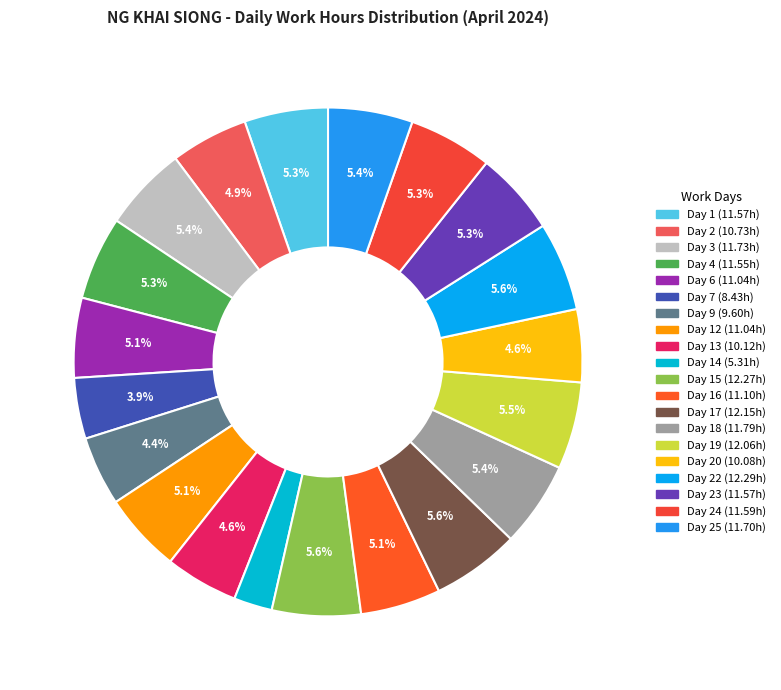

Rank the categories by value from lowest to highest.

Day 14, Day 7, Day 9, Day 20, Day 13, Day 2, Day 6, Day 12, Day 16, Day 4, Day 1, Day 23, Day 24, Day 25, Day 3, Day 18, Day 19, Day 17, Day 15, Day 22